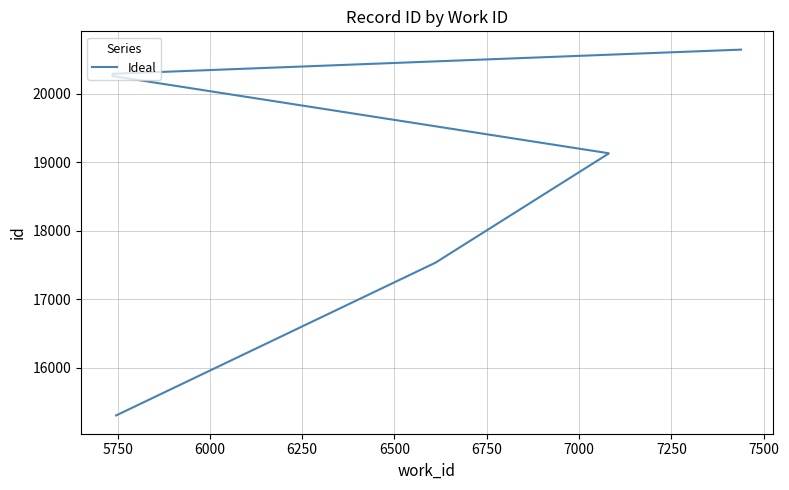

Does the chart have visible grid lines?

Yes